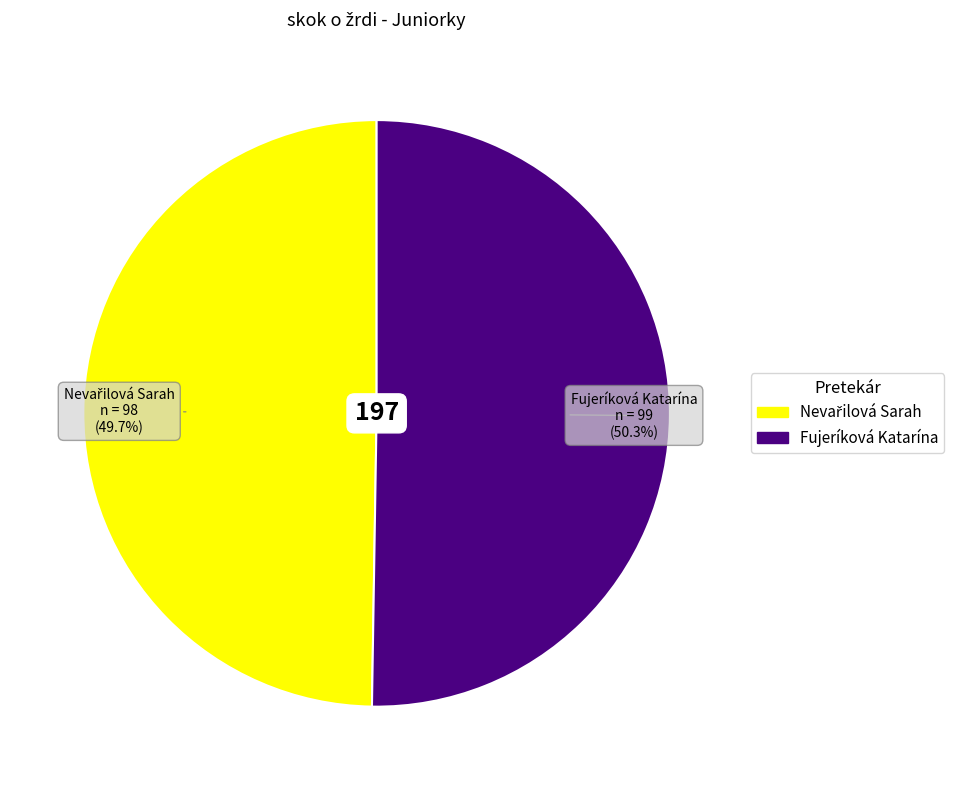

How much of the chart is everything except Fujeríková Katarína?

49.7%